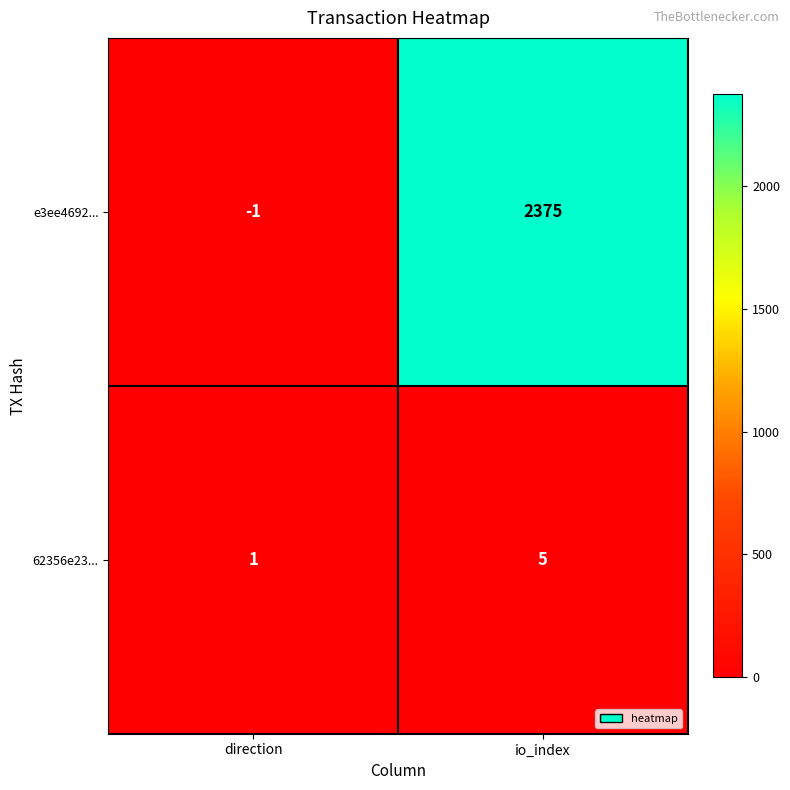

What is the minimum value shown in the chart?

-1